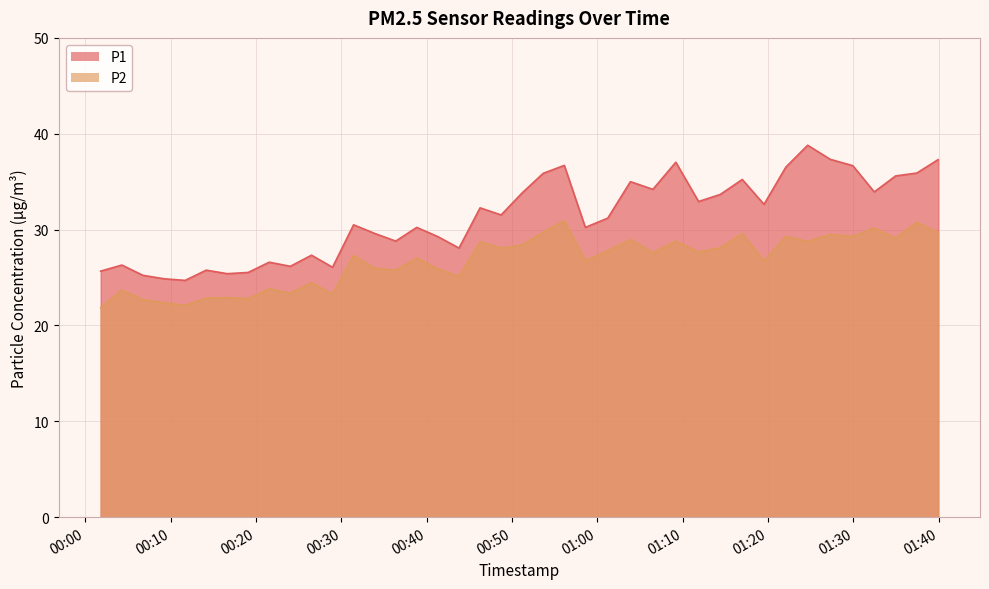

True or false: P1 has more than 1 points higher than both neighbors.

True